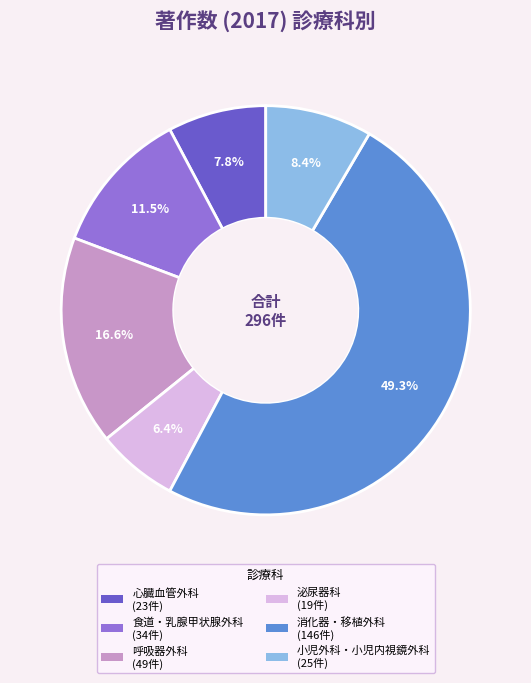

To the nearest percent, what portion does 心臓血管外科 represent?

8%